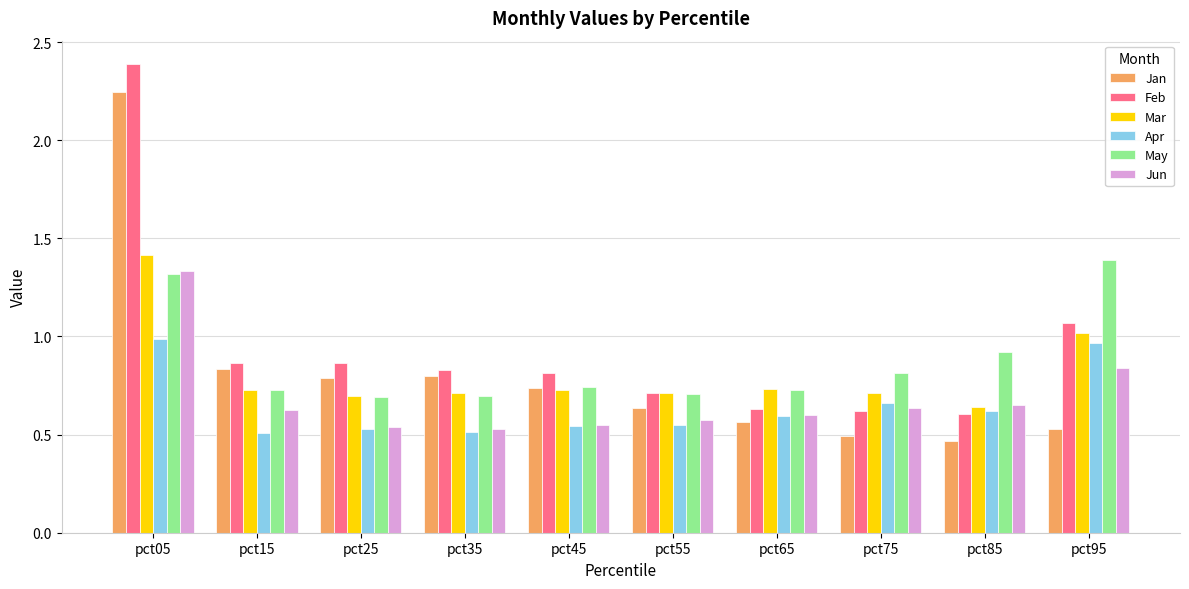

What is the total value across all series at pct55?

3.9